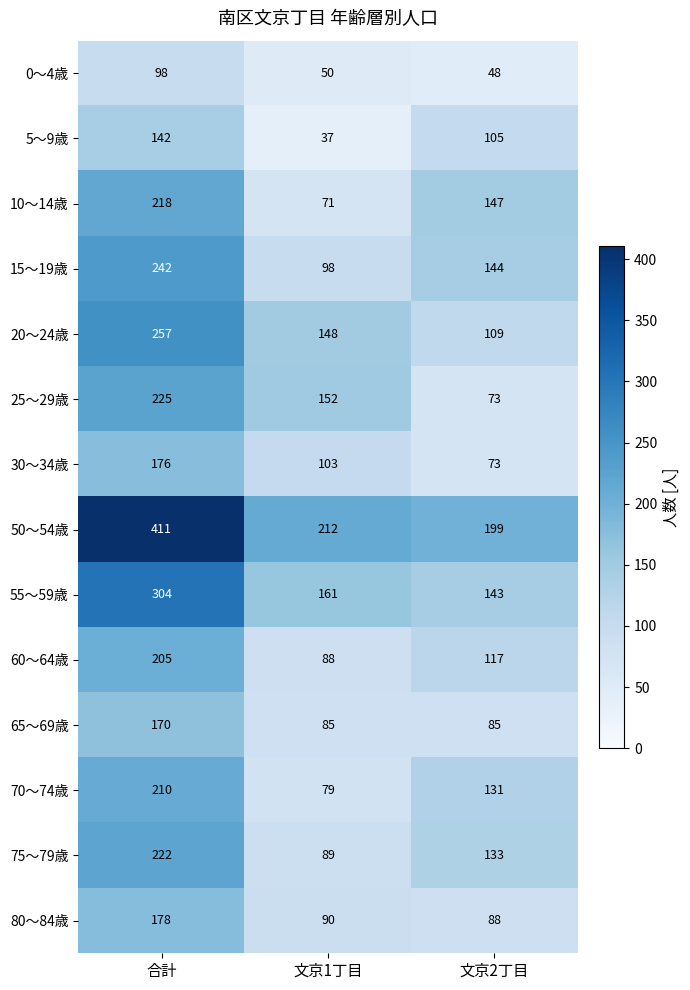

Is it true that 20～24歳 equals 109 at 文京2丁目?

True